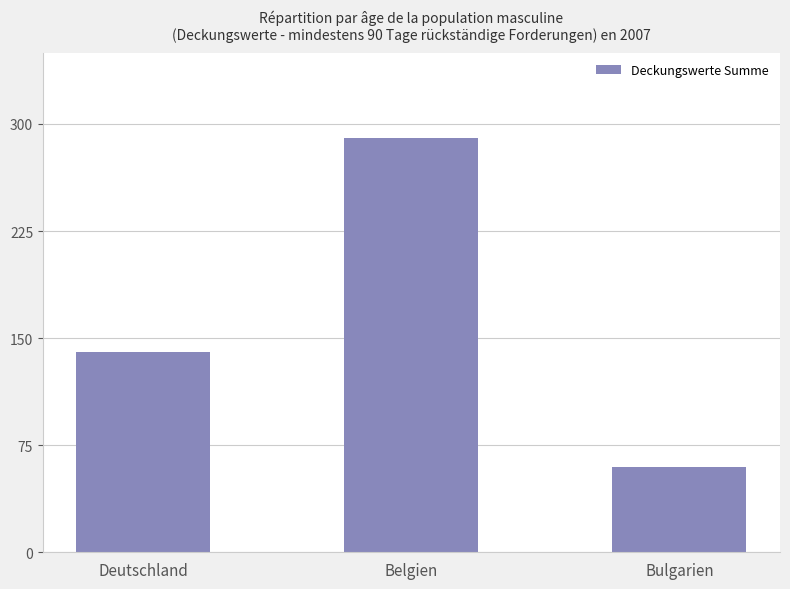

Between Belgien and Bulgarien, which is larger?

Belgien